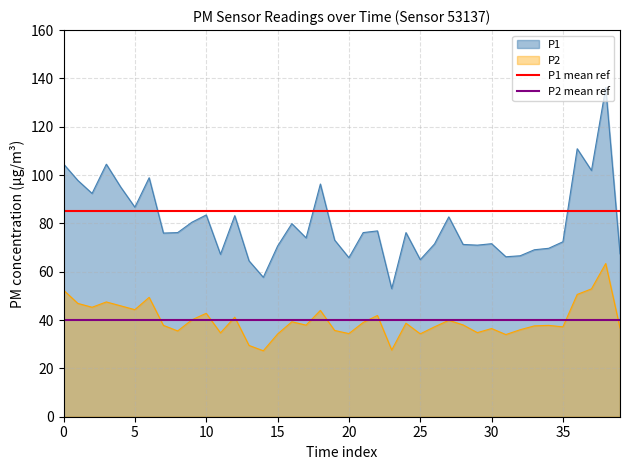

Is it true that P2 equals 42.8 at 10?

True